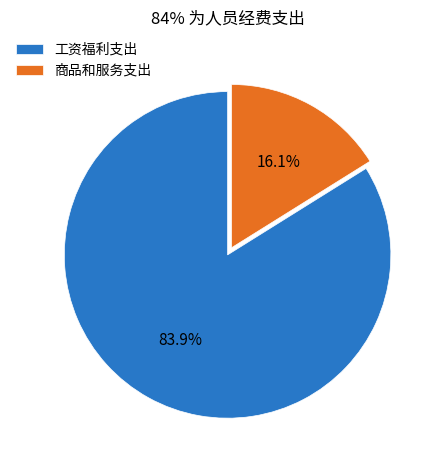

Does 商品和服务支出 account for over 50% of the chart?

No